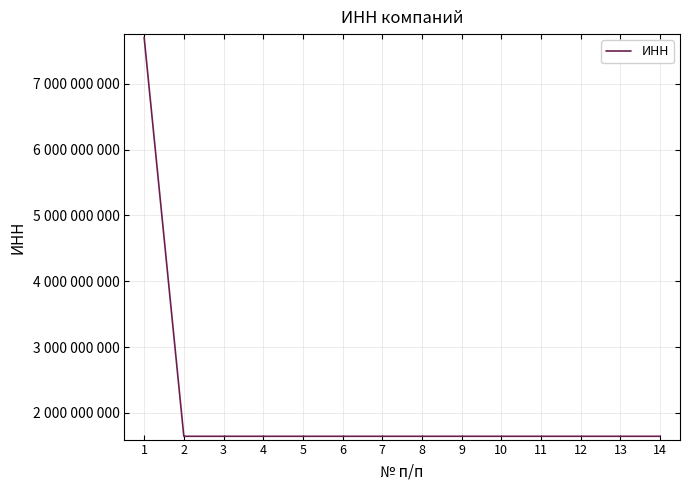

Does the chart display data point markers on the line(s)?

No